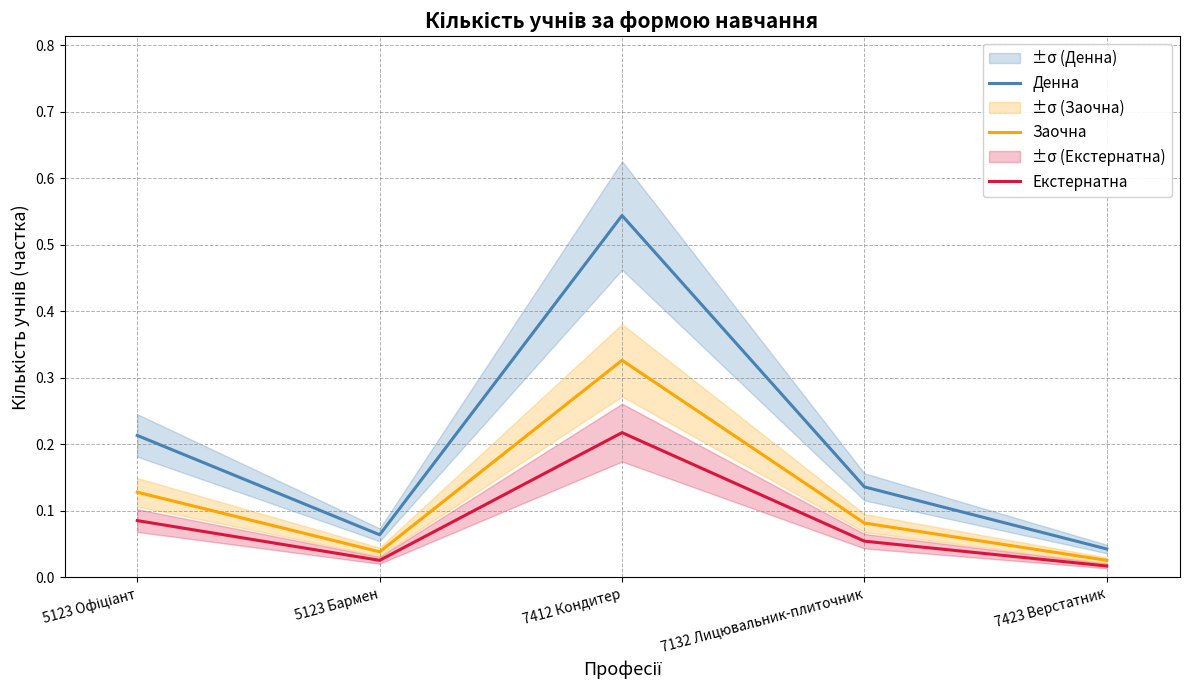

The Денна series shows 0.9 at 7412 Кондитер. True or false?

False